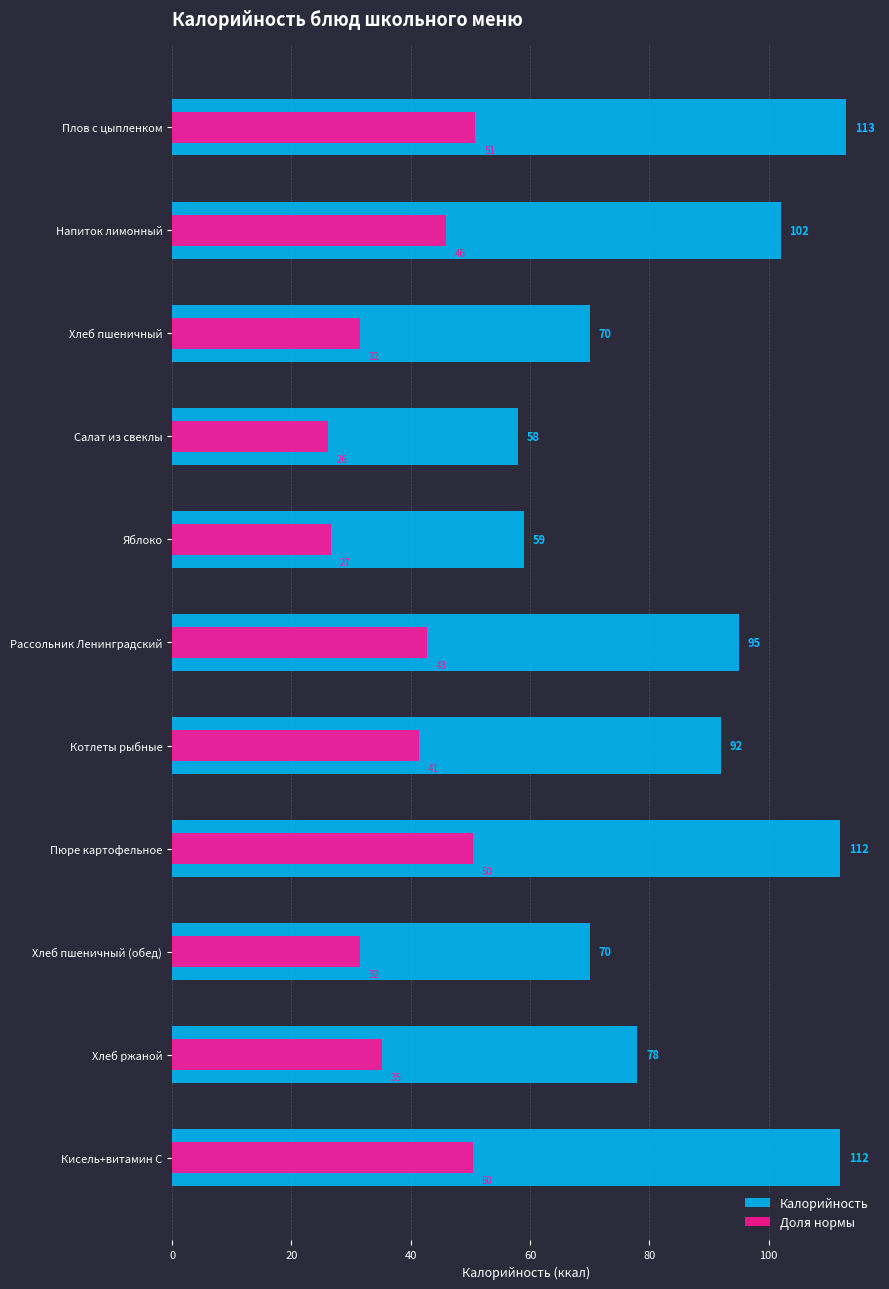

Is the value of Доля нормы at Хлеб ржаной greater than the value of Калорийность at Напиток лимонный?

No